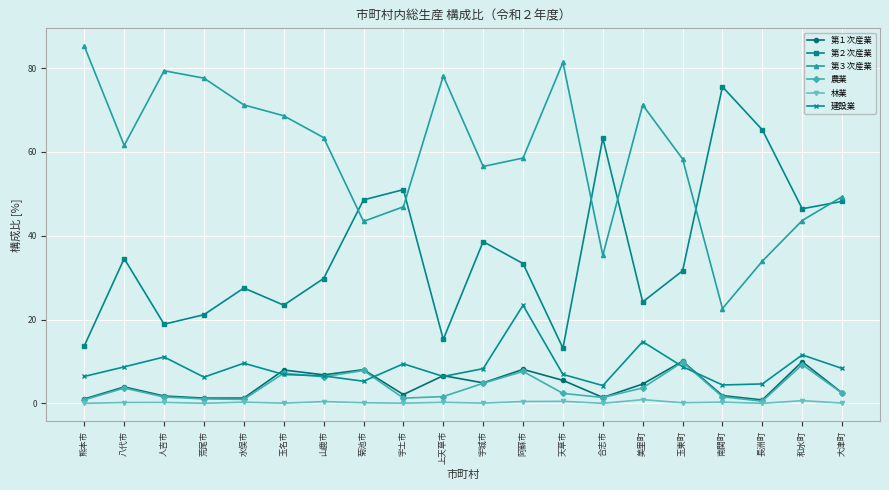

Between 宇城市 and 阿蘇市, which series saw the biggest shift?

建設業